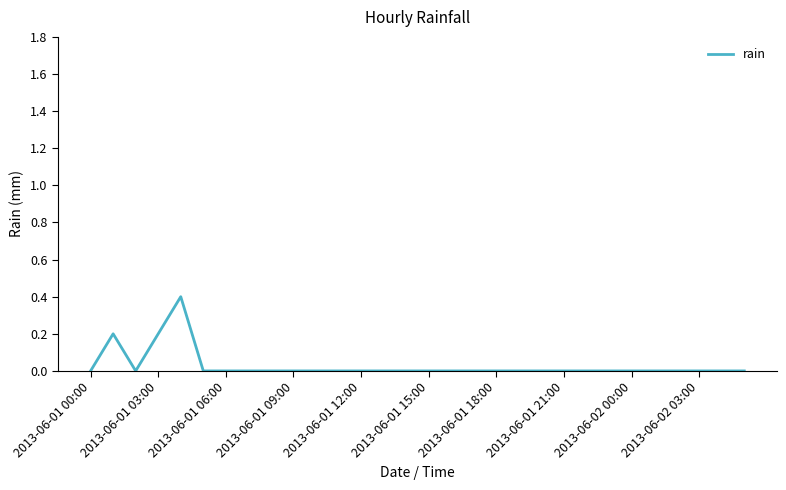

How many lines are shown in the chart?

1